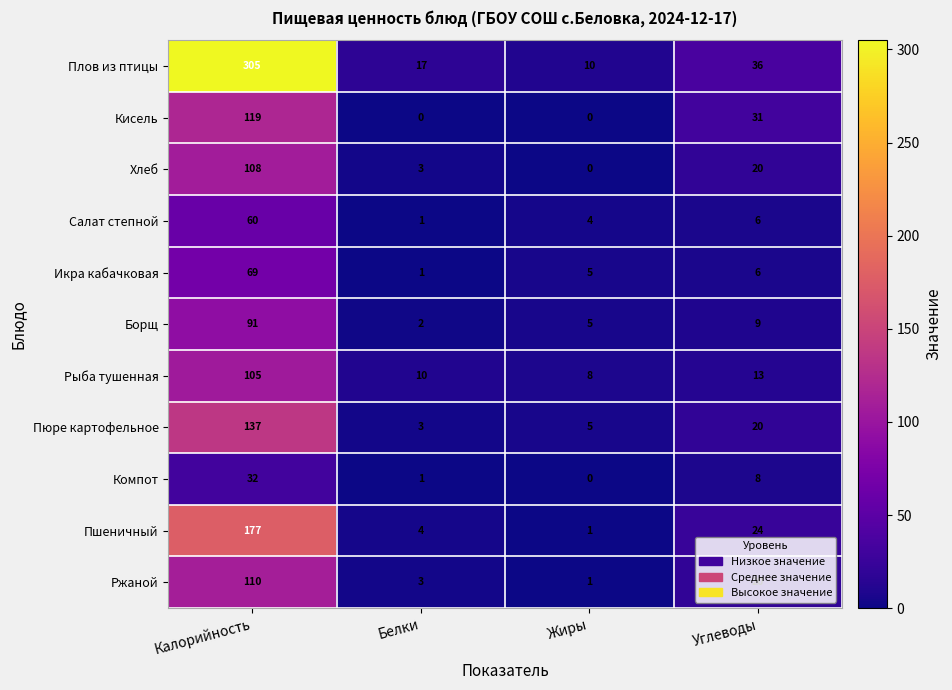

Which series has the largest total across all categories?

Плов из птицы